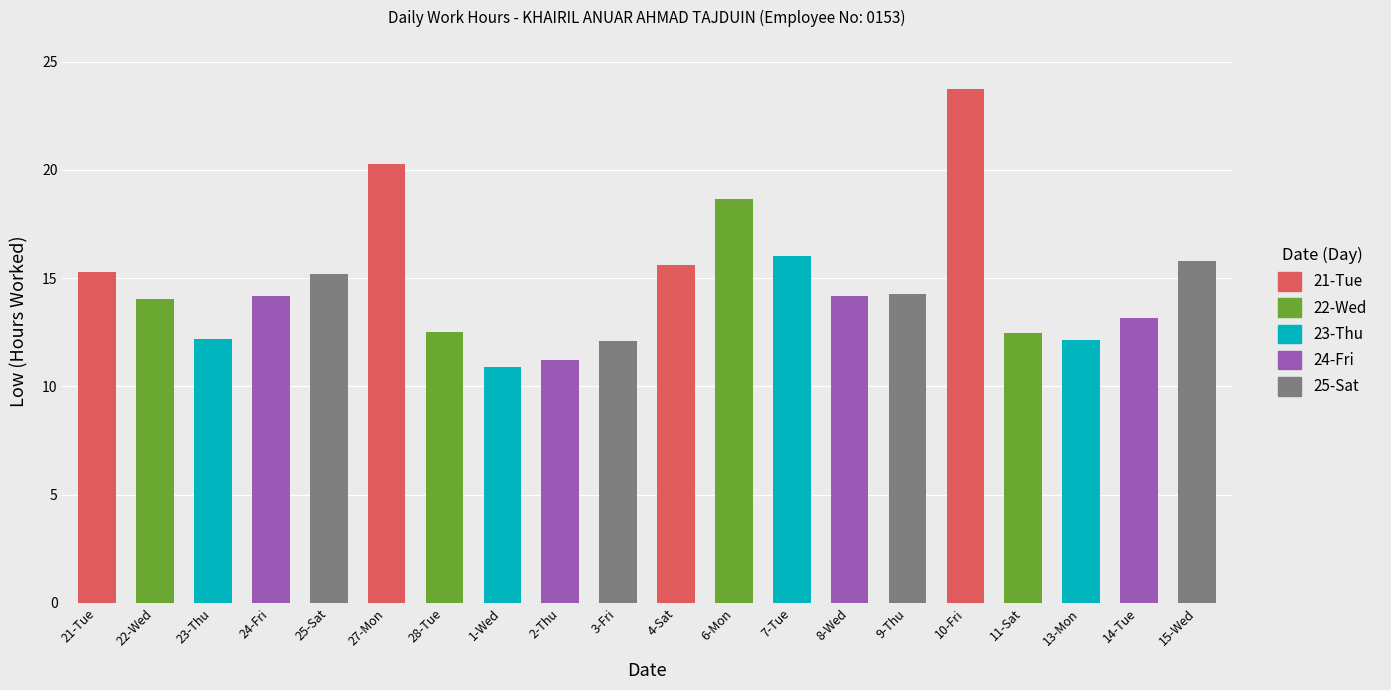

Read the value at 2-Thu.

11.2